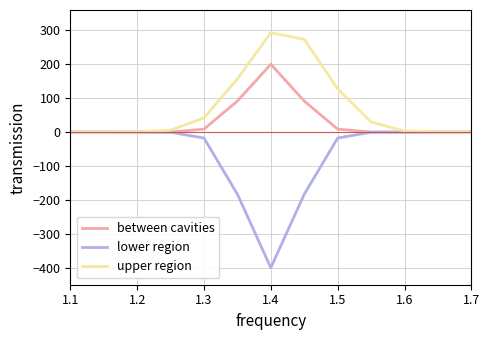

Which series has the largest range (max minus min)?

lower region